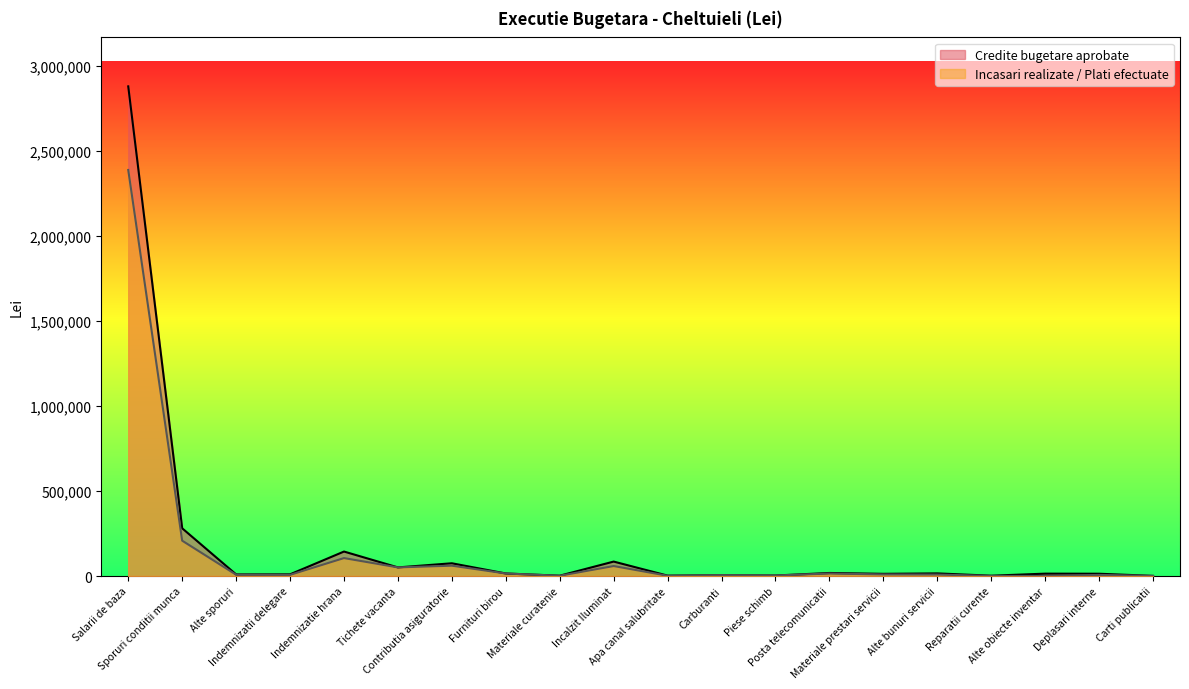

What is the difference between the maximum and minimum values in the Incasari realizate / Plati efectuate series?

2387868.0